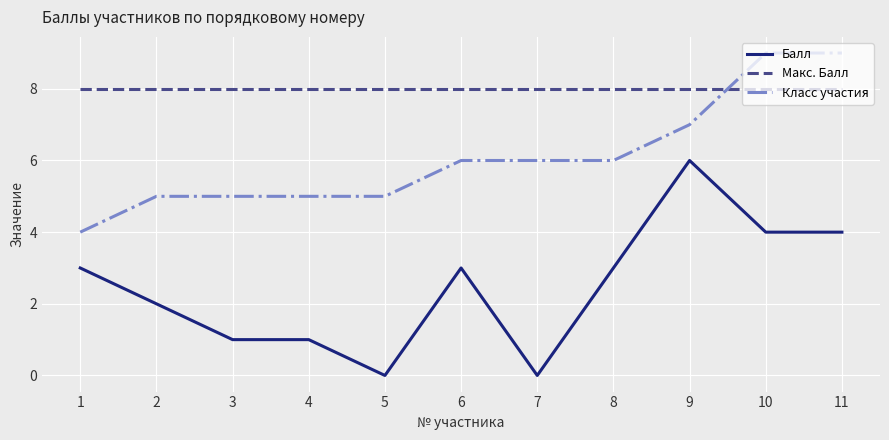

True or false: Класс участия and Балл intersect in this chart.

False